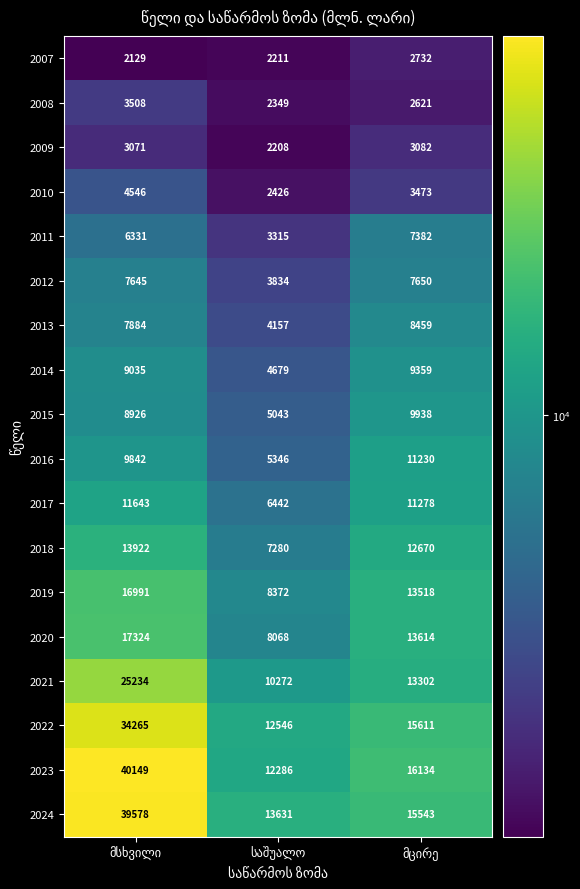

What is the sum of all 2020 values?

39006